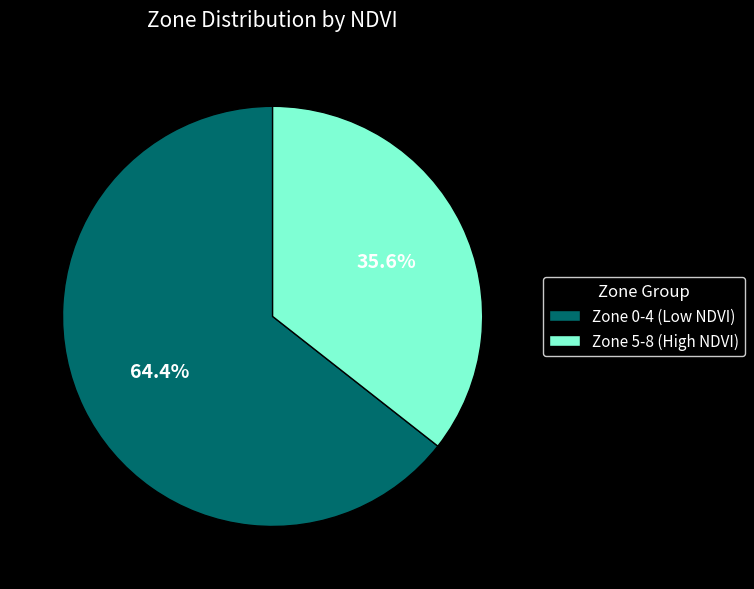

What is the ratio of the value at Zone 0-4 (Low NDVI) to the value at Zone 5-8 (High NDVI)?

1.8